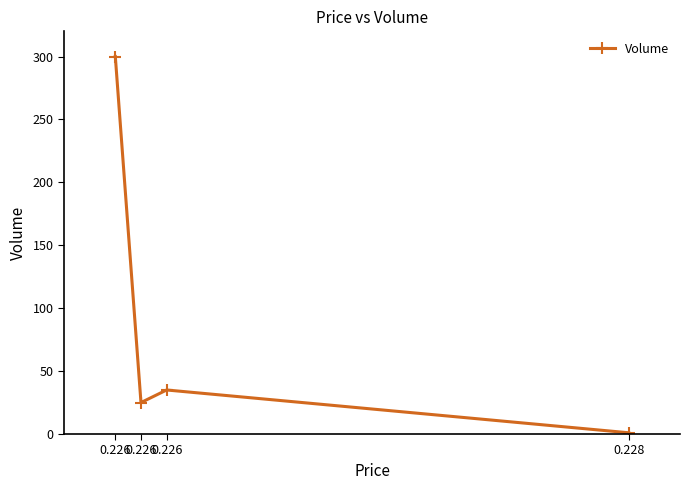

Does the chart have visible grid lines?

No